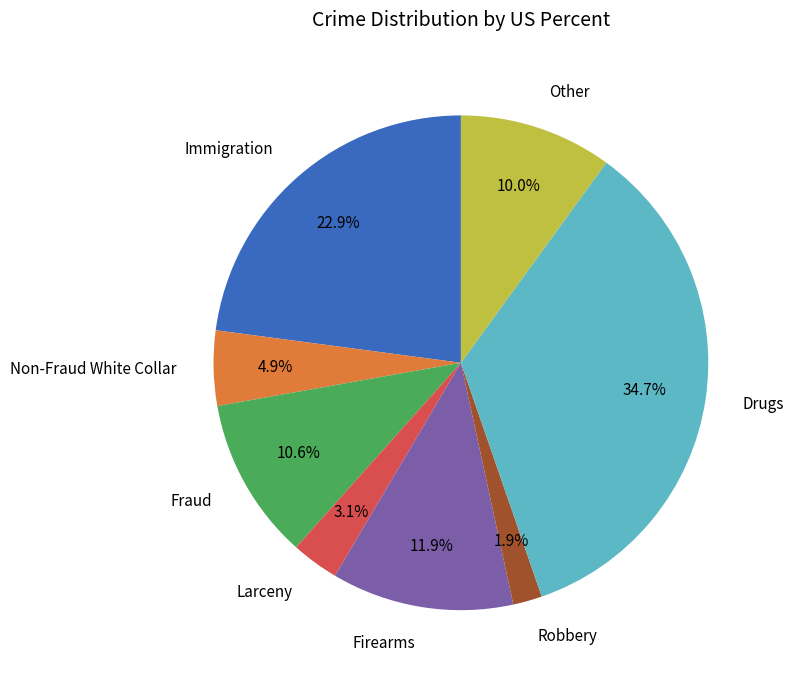

To the nearest percent, what percentage of the pie is Drugs?

35%